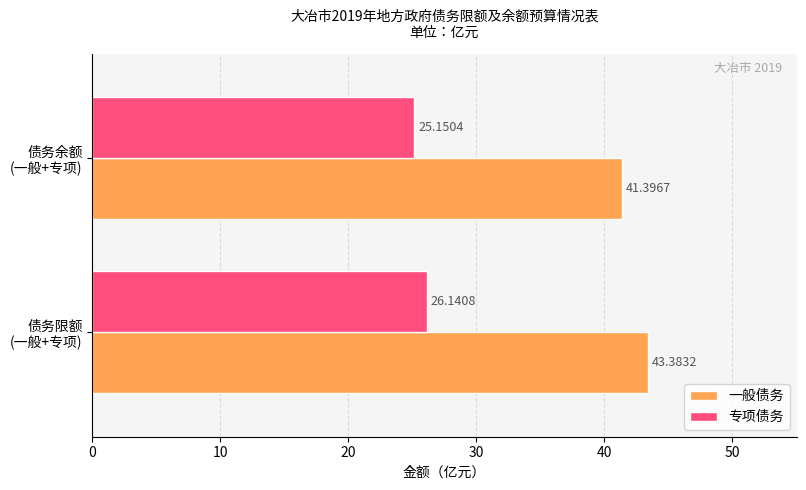

Rank the series by their average value, from lowest to highest.

专项债务, 一般债务